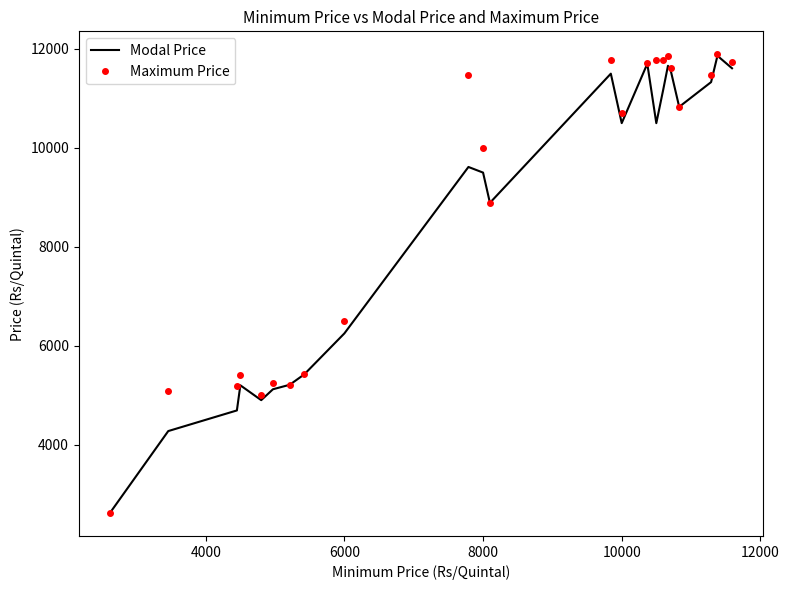

How many interior local peaks does the Modal Price series have?

6